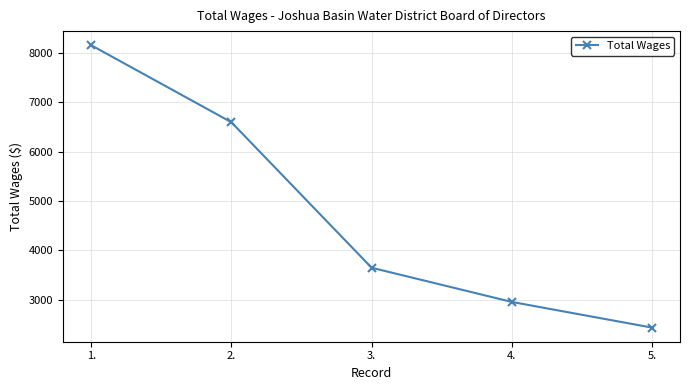

Where does the data first go above 3646?

1.